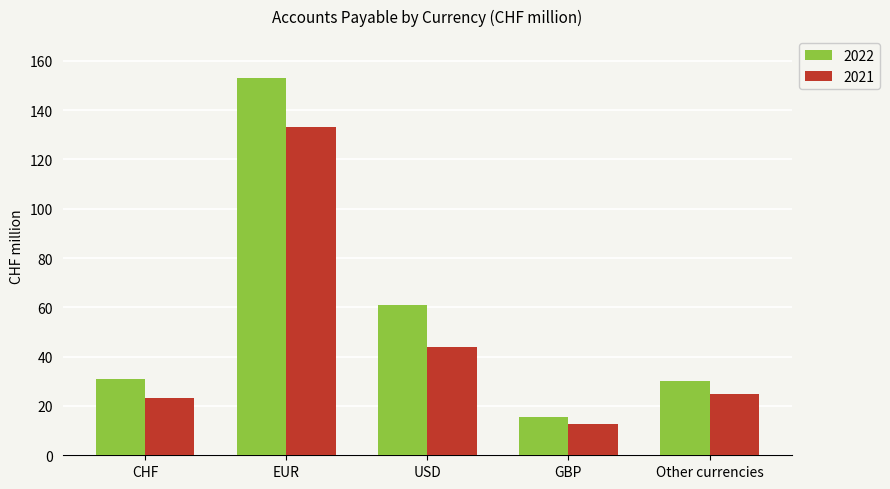

How many groups of bars are there?

5